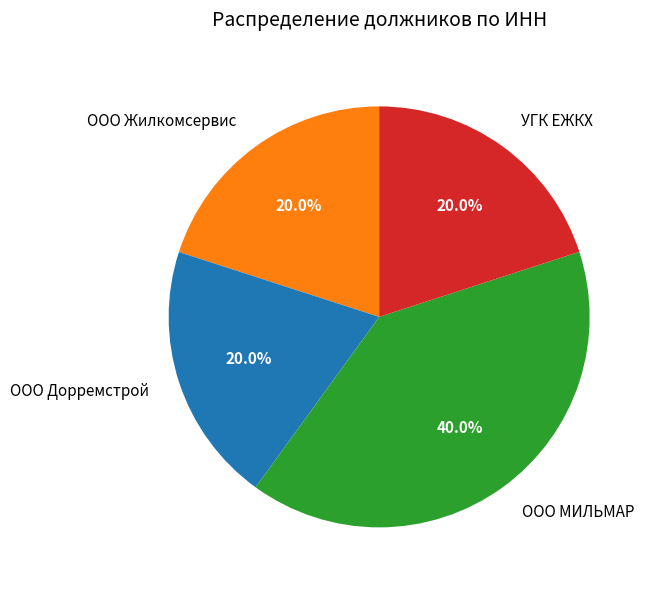

What percentage do ООО Жилкомсервис and ООО МИЛЬМАР together represent?

60.0%